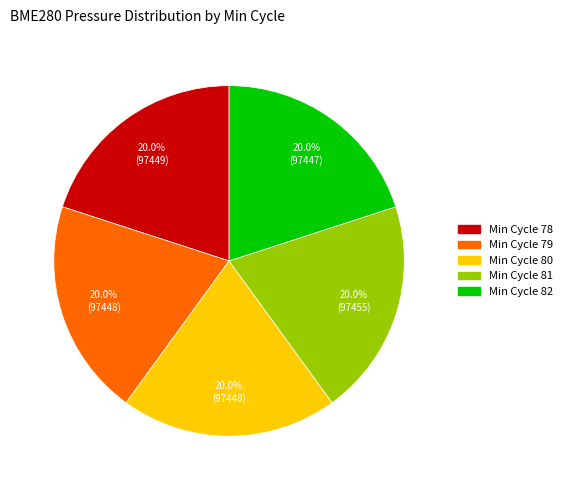

Is there a majority slice in this chart?

No